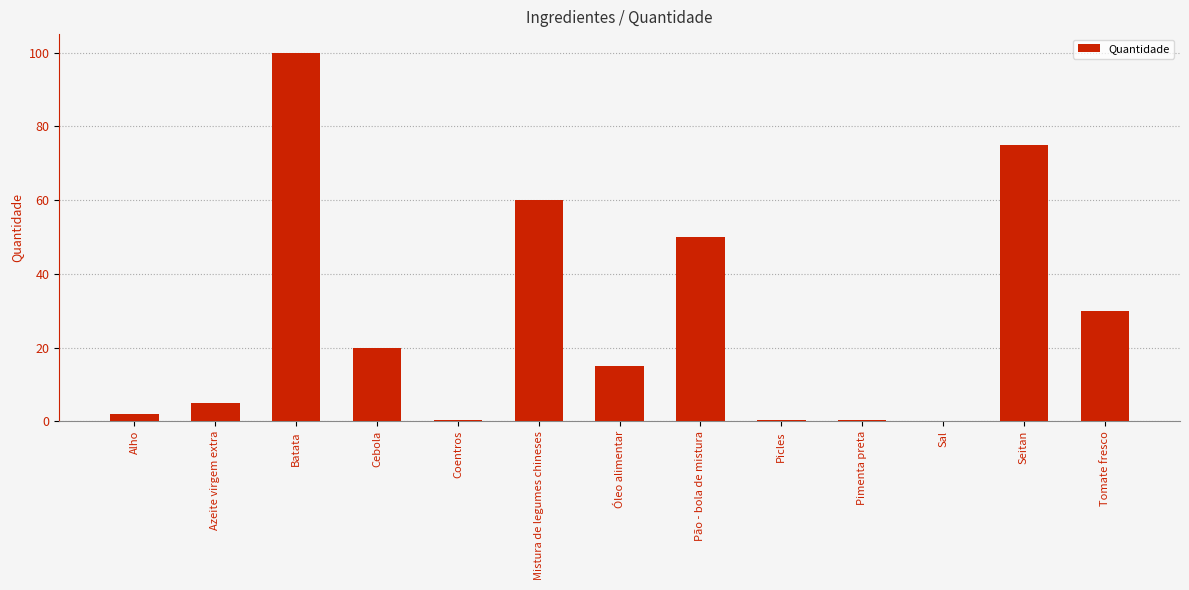

Read the value at Picles.

0.5